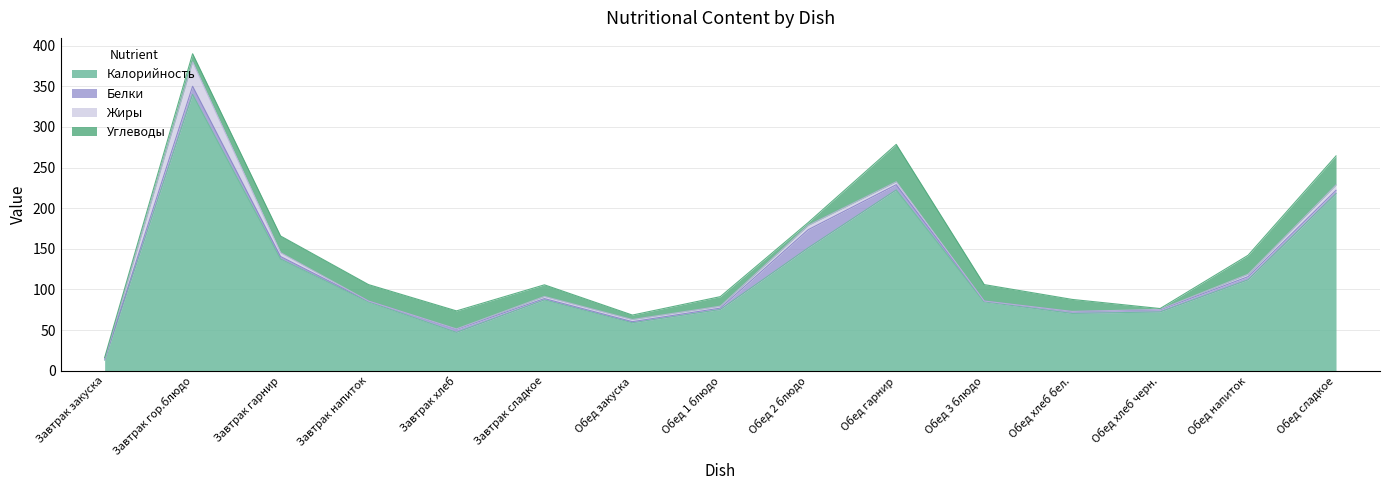

Reading right to left, transcribe all the data shown in this chart.

Калорийность: Обед сладкое=218.0	Обед напиток=111.9	Обед хлеб черн.=72.4	Обед хлеб бел.=70.5	Обед 3 блюдо=84.8	Обед гарнир=222.5	Обед 2 блюдо=151.3	Обед 1 блюдо=75.4	Обед закуска=59.0	Завтрак сладкое=87.2	Завтрак хлеб=47.2	Завтрак напиток=84.8	Завтрак гарнир=137.5	Завтрак гор.блюдо=340.0	Завтрак закуска=13.2
Белки: Обед сладкое=4.0	Обед напиток=3.9	Обед хлеб черн.=2.6	Обед хлеб бел.=2.3	Обед 3 блюдо=1.0	Обед гарнир=6.4	Обед 2 блюдо=22.3	Обед 1 блюдо=1.7	Обед закуска=1.4	Завтрак сладкое=1.6	Завтрак хлеб=3.7	Завтрак напиток=1.0	Завтрак гарнир=3.1	Завтрак гор.блюдо=10.0	Завтрак закуска=0.7
Жиры: Обед сладкое=6.6	Обед напиток=3.0	Обед хлеб черн.=0.5	Обед хлеб бел.=0.2	Обед 3 блюдо=0.0	Обед гарнир=3.7	Обед 2 блюдо=5.3	Обед 1 блюдо=2.4	Обед закуска=2.6	Завтрак сладкое=2.6	Завтрак хлеб=0.5	Завтрак напиток=0.0	Завтрак гарнир=4.8	Завтрак гор.блюдо=30.0	Завтрак закуска=0.1
Углеводы: Обед сладкое=35.7	Обед напиток=23.3	Обед хлеб черн.=1.1	Обед хлеб бел.=14.8	Обед 3 блюдо=20.2	Обед гарнир=45.9	Обед 2 блюдо=3.5	Обед 1 блюдо=11.7	Обед закуска=5.5	Завтрак сладкое=14.3	Завтрак хлеб=22.2	Завтрак напиток=20.2	Завтрак гарнир=20.4	Завтрак гор.блюдо=10.0	Завтрак закуска=2.3